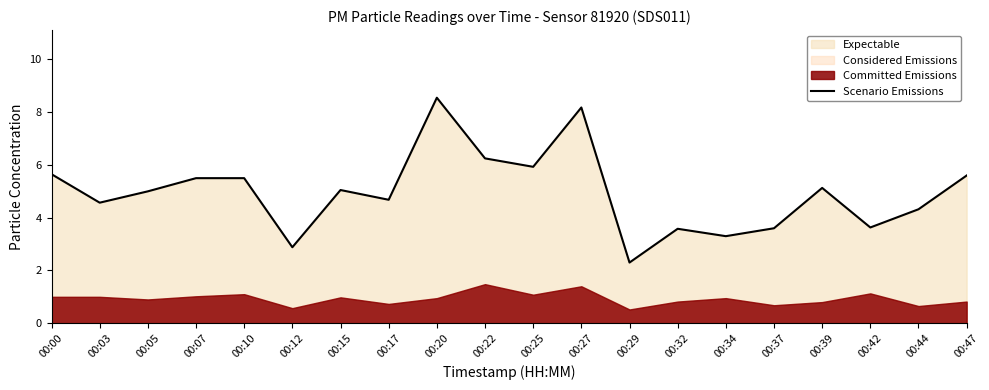

Which has a higher value, 00:15 or 00:44?

00:15